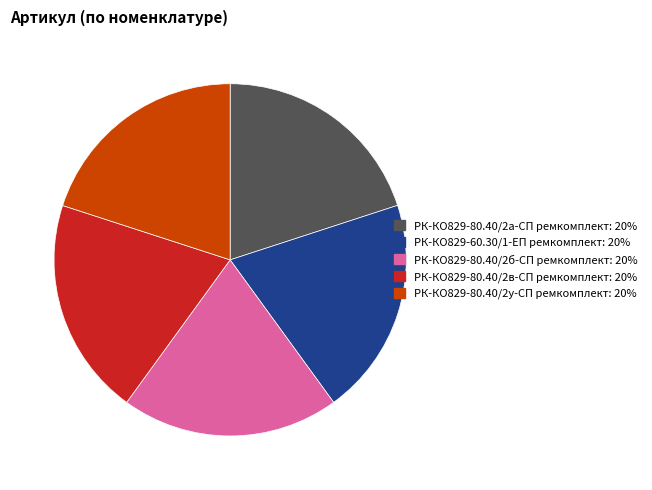

True or false: РК-КО829-80.40/2а-СП ремкомплект accounts for 33% of the total.

False